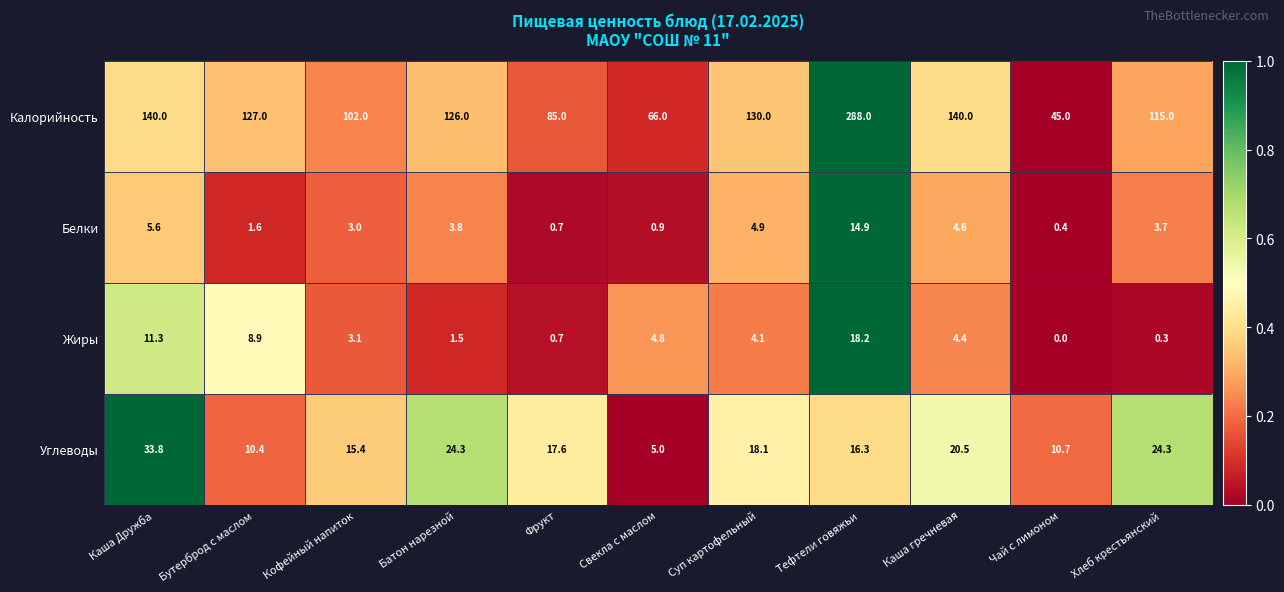

True or false: Калорийность has a value of 184.4 at Бутерброд с маслом.

False